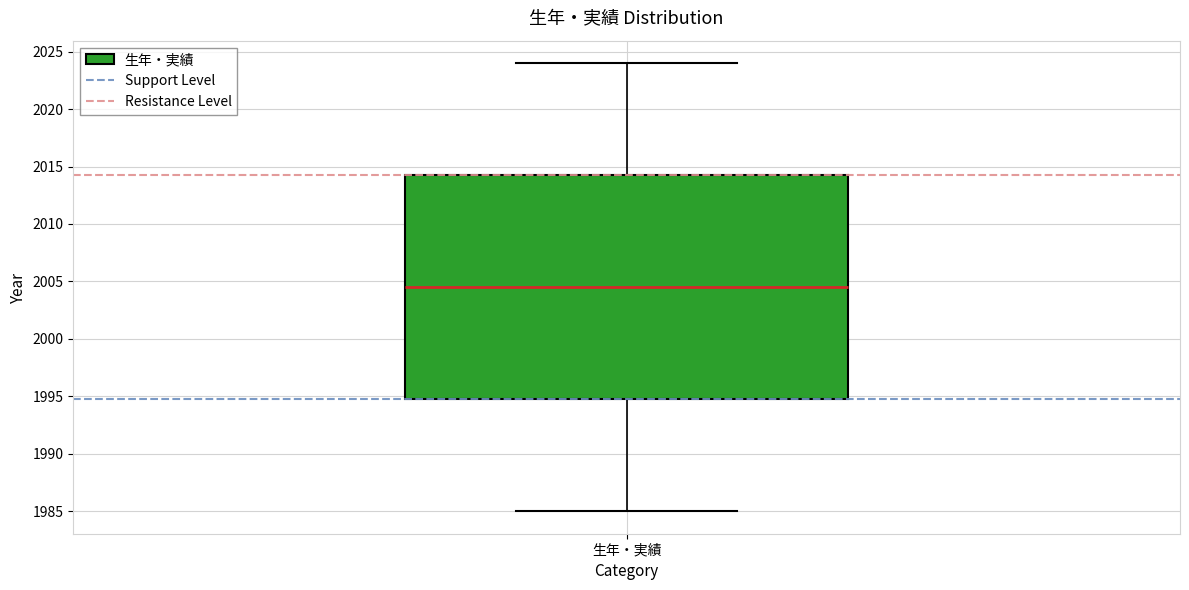

Transcribe this box plot: give where the median line is, the range the box spans, and where the two whiskers end, as read against the y-axis. The values are not printed on the chart, so give them approximately, as read against the axis.

median 2004.5, box 1995.0 to 2014.5, whiskers 1985.0 to 2024.0